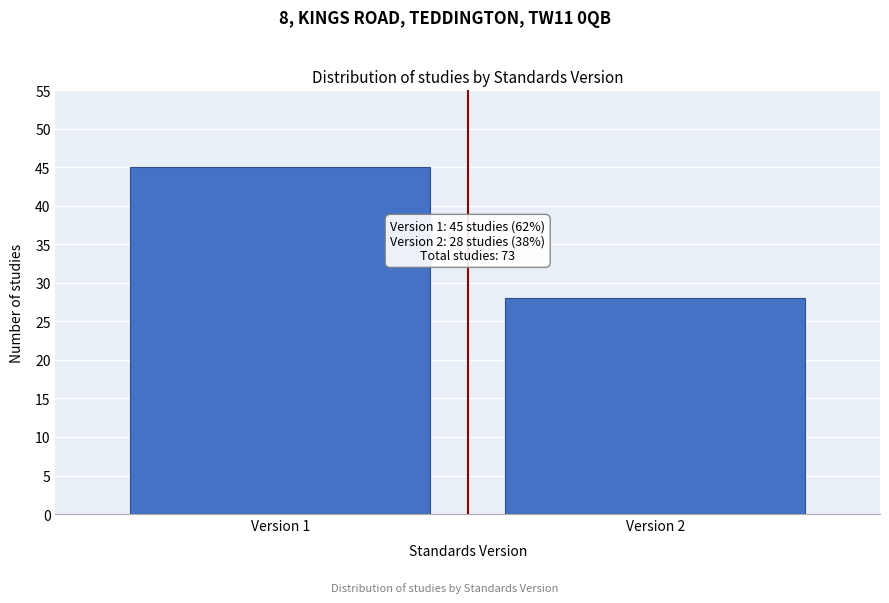

Reading left to right, list all the values displayed in this chart.

Version 1=45	Version 2=28